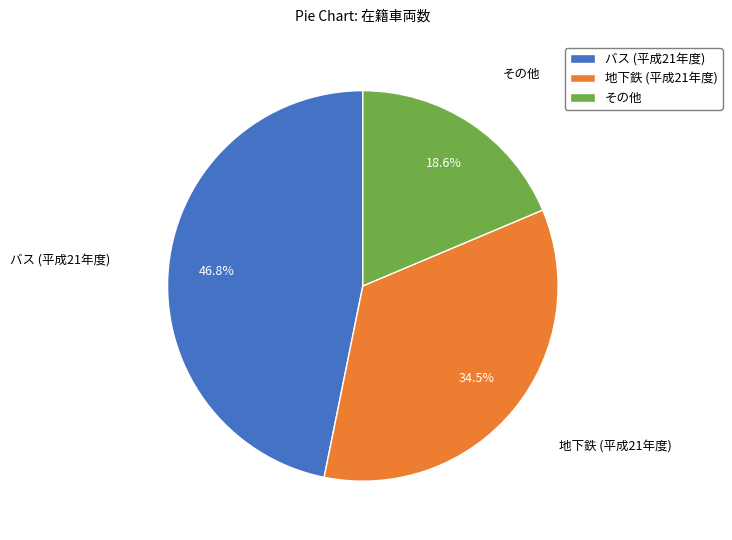

Which slice is the smallest?

その他